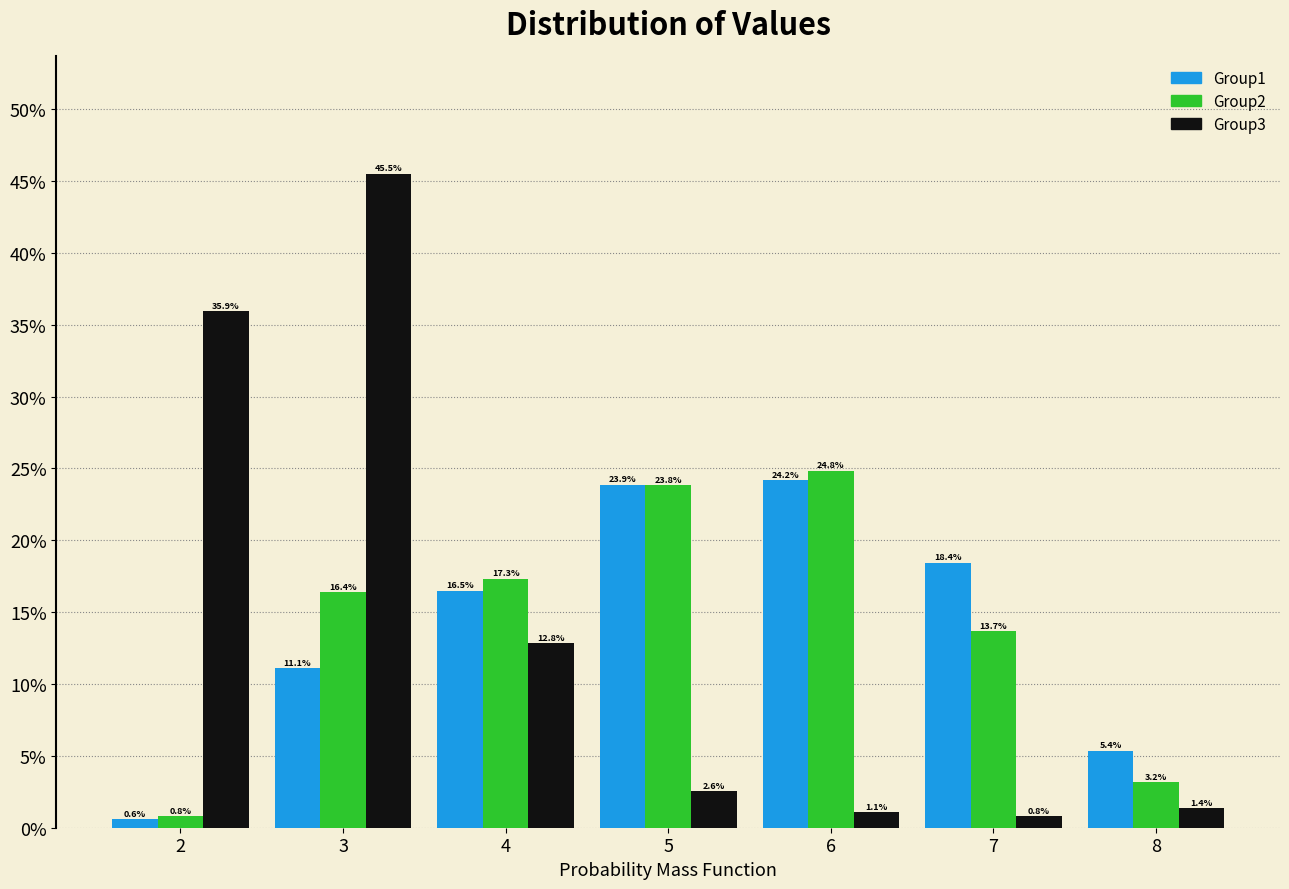

Reading right to left, extract all data points from this chart.

Group1: 8=5.4	7=18.4	6=24.2	5=23.9	4=16.5	3=11.1	2=0.6
Group2: 8=3.2	7=13.7	6=24.8	5=23.8	4=17.3	3=16.4	2=0.8
Group3: 8=1.4	7=0.8	6=1.1	5=2.6	4=12.8	3=45.5	2=35.9